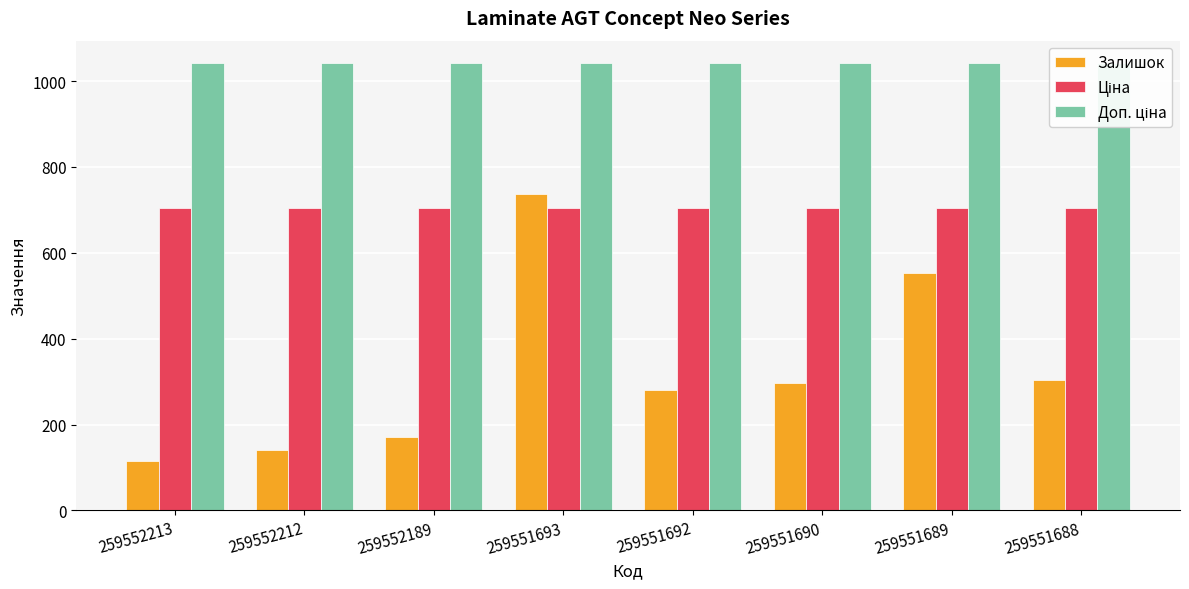

What is the lowest value of the Ціна series?

705.5